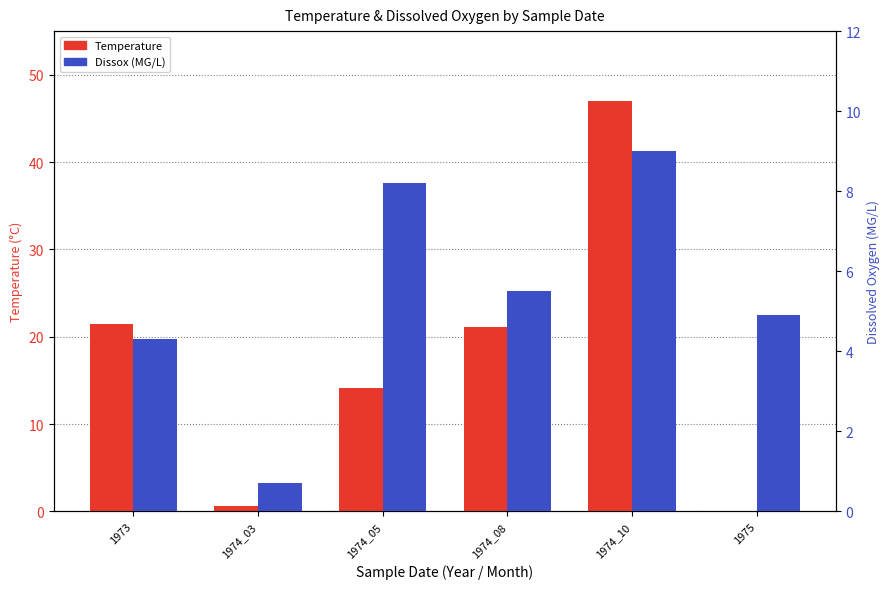

Reading left to right, extract all data points from this chart.

Temperature: 21.5	0.6	14.2	21.1	47.0	0.0
Dissox: 4.3	0.7	8.2	5.5	9.0	4.9